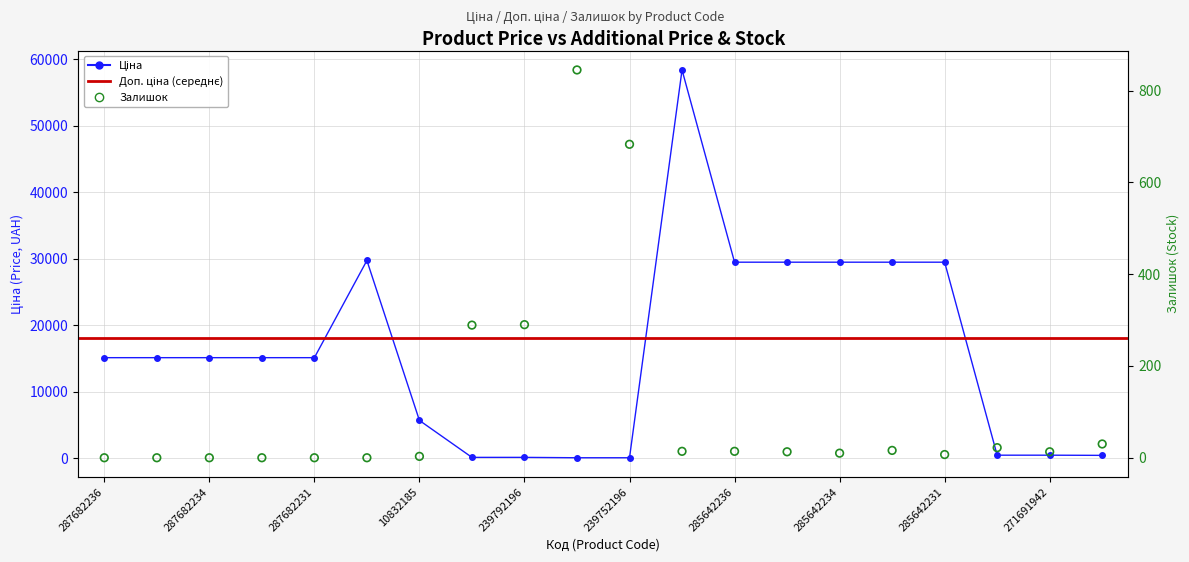

Which series has the largest total across all categories?

Ціна